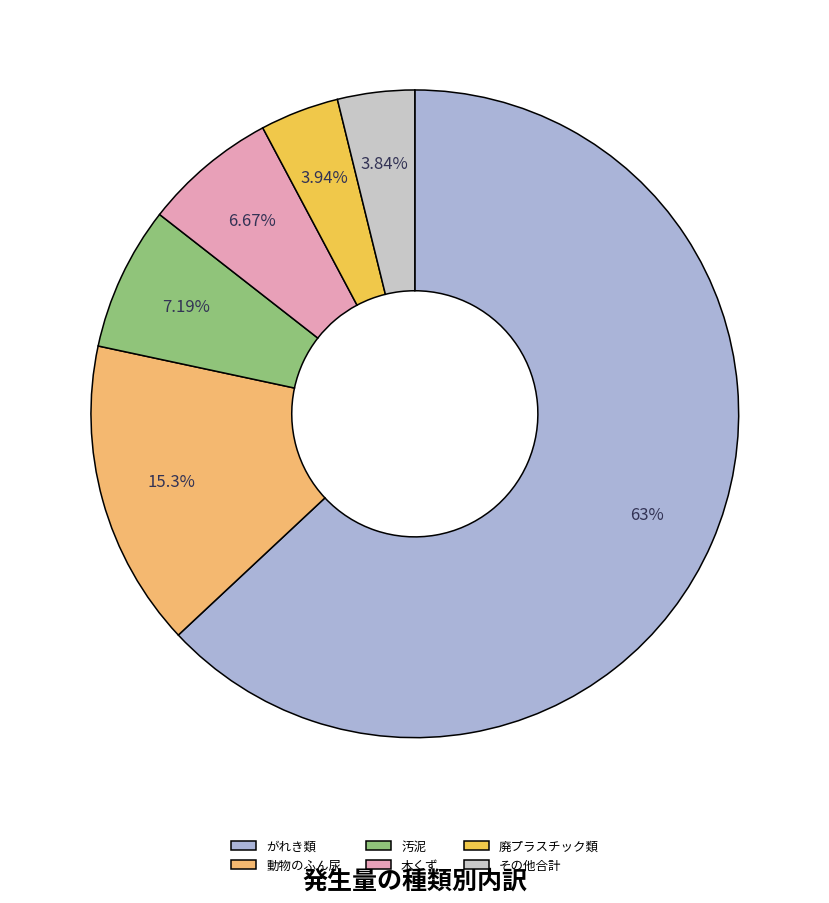

To the nearest percent, what is the difference between the largest and smallest slice percentages?

59%